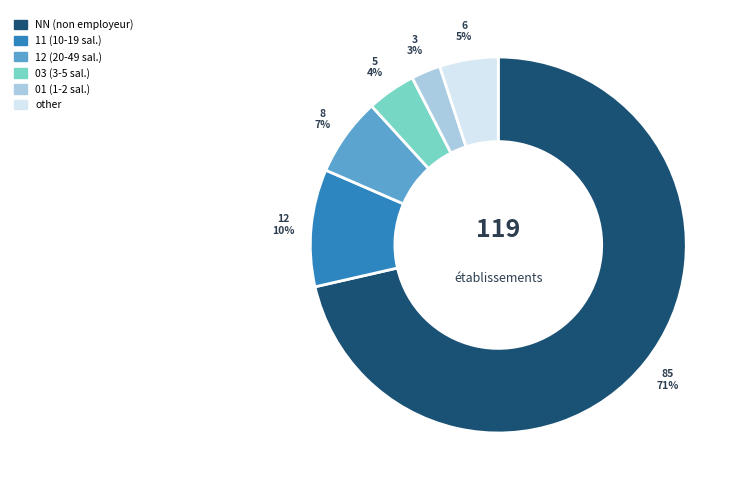

Is there any slice that represents more than half of the pie?

Yes